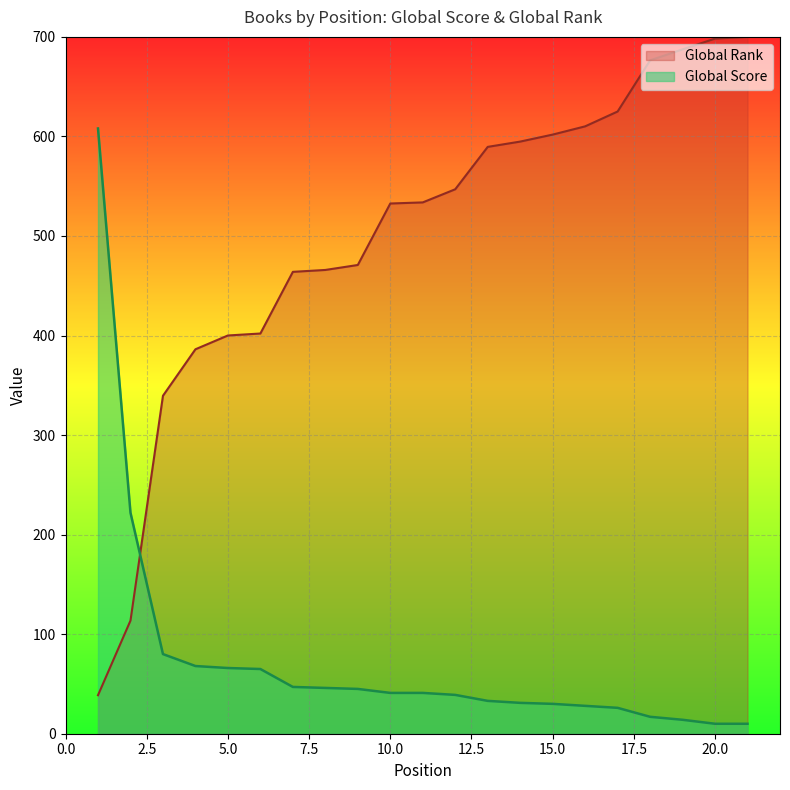

What is the difference between the Global Score values at 10 and 8?

5.0